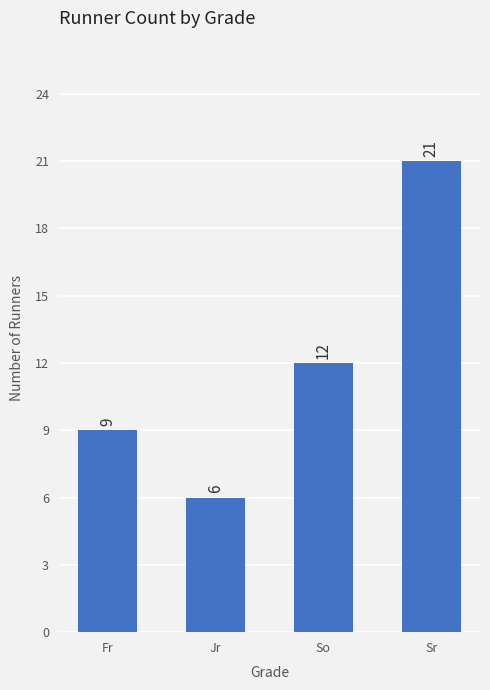

How many series are shown in this chart?

1